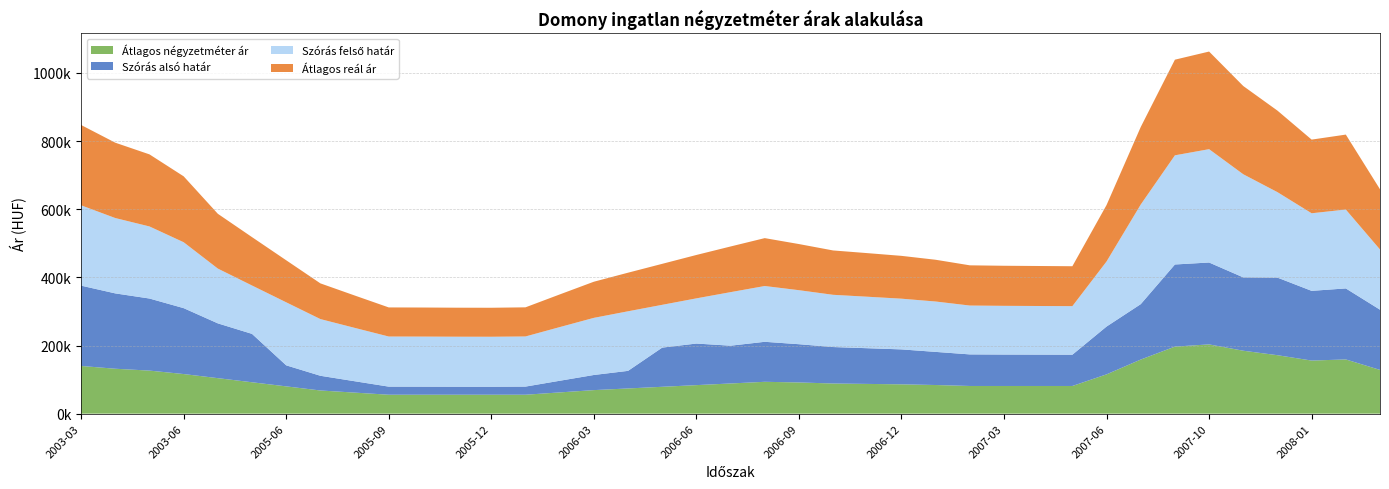

Reading right to left, extract all data points from this chart.

Átlagos négyzetméter ár: 128434	159166	155833	171575	184694	203297	196784	158804	115340	81249	81249	81249	81249	84073	86090	87300	88511	91606	93491	88614	83737	78860	73984	69107	62345	55583	55583	55583	55583	55583	61809	68035	80095	92154	104214	116274	126389	131833	140000
Szórás alsó határ: 176717	208412	204616	227728	215270	240321	241042	162589	140317	91811	92040	92271	92695	97200	102526	104799	107005	112232	117412	110853	122029	114985	51606	44398	34189	23855	23441	23500	23677	23766	33398	43153	61727	141985	160790	193426	211525	221138	235731
Szórás felső határ: 176717	231506	227710	250822	302646	332665	320382	292385	190991	142485	142714	142945	143369	147874	148842	151115	153321	158548	163728	157169	132635	125591	174876	167668	157459	147125	146711	146770	146947	147036	156668	166423	184997	141985	160790	193426	211525	221138	235731
Átlagos reál ár: 176717	219959	216163	239275	258958	286493	280712	227487	165654	117148	117377	117608	118032	122537	125684	127957	130163	135390	140570	134011	127332	120288	113241	106033	95824	85490	85076	85135	85312	85401	95033	104788	123362	141985	160790	193426	211525	221138	235731